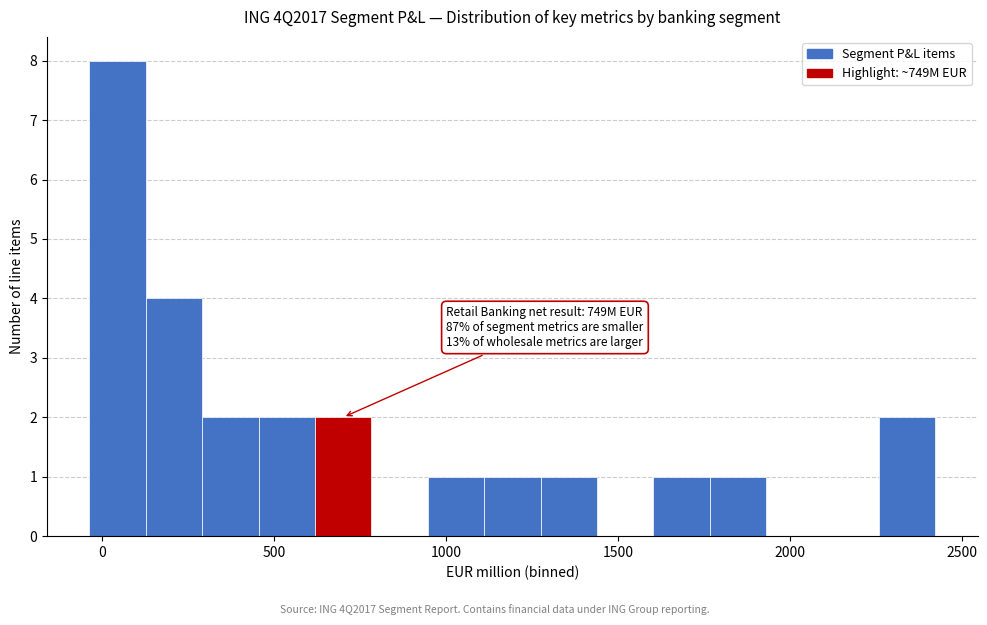

Around what value on the x-axis is the tallest bar? Give the approximate position of its centre, as read against the axis.

50